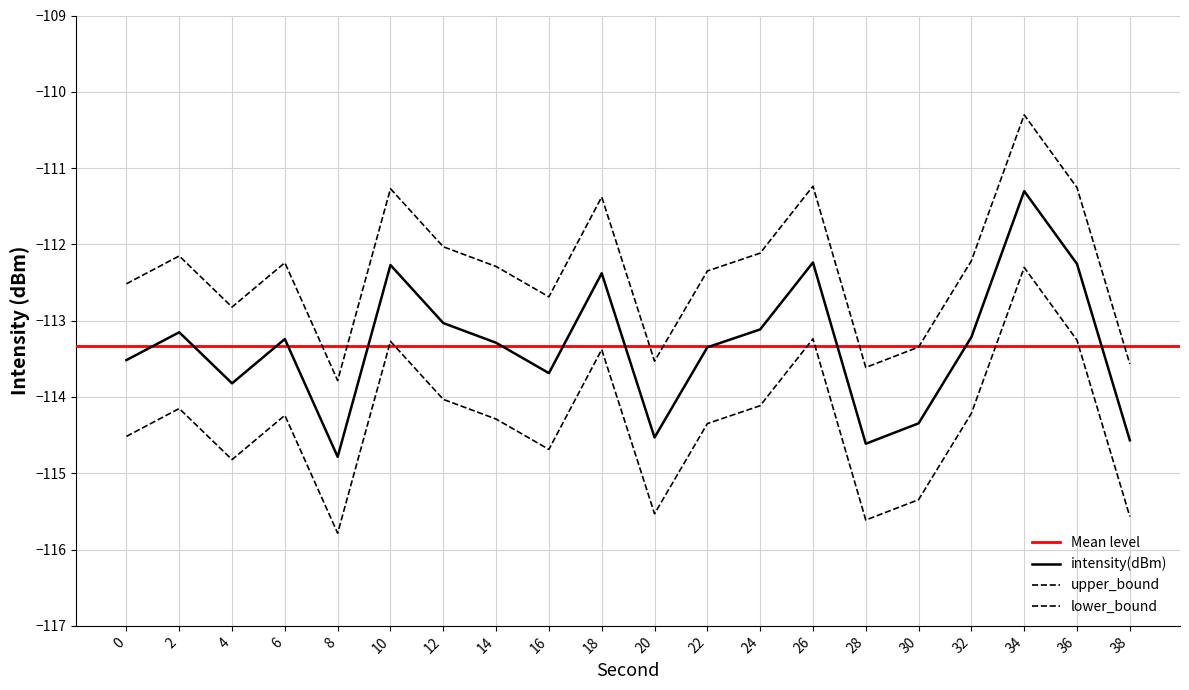

The value of upper_bound at 16 is -65.4. True or false?

False